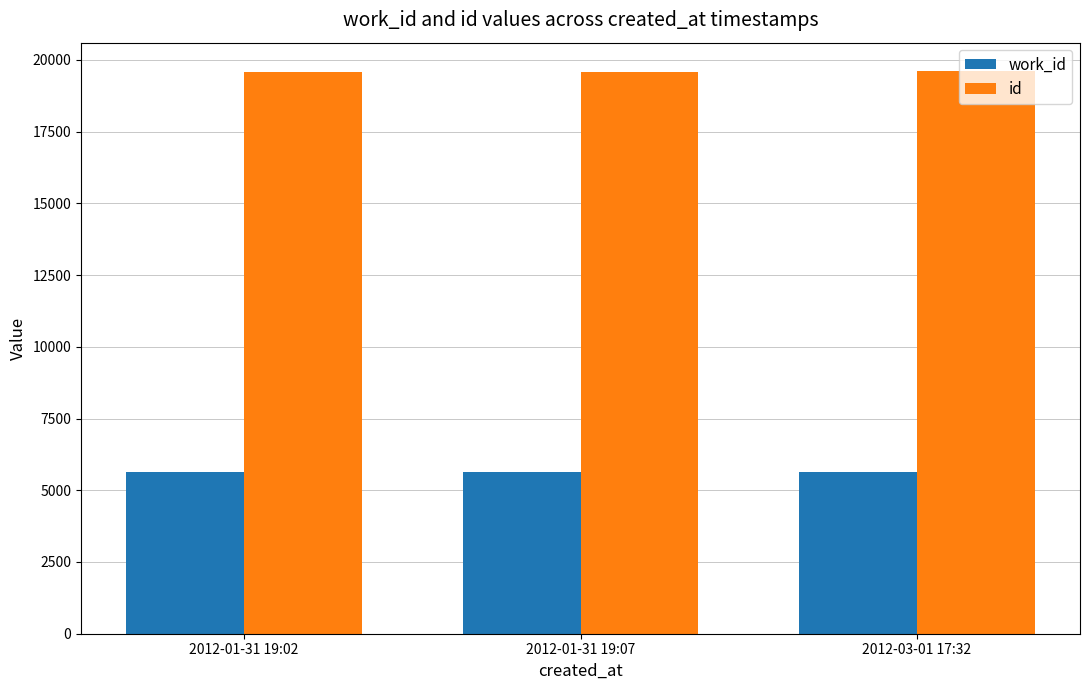

What is the smallest value displayed?

5642